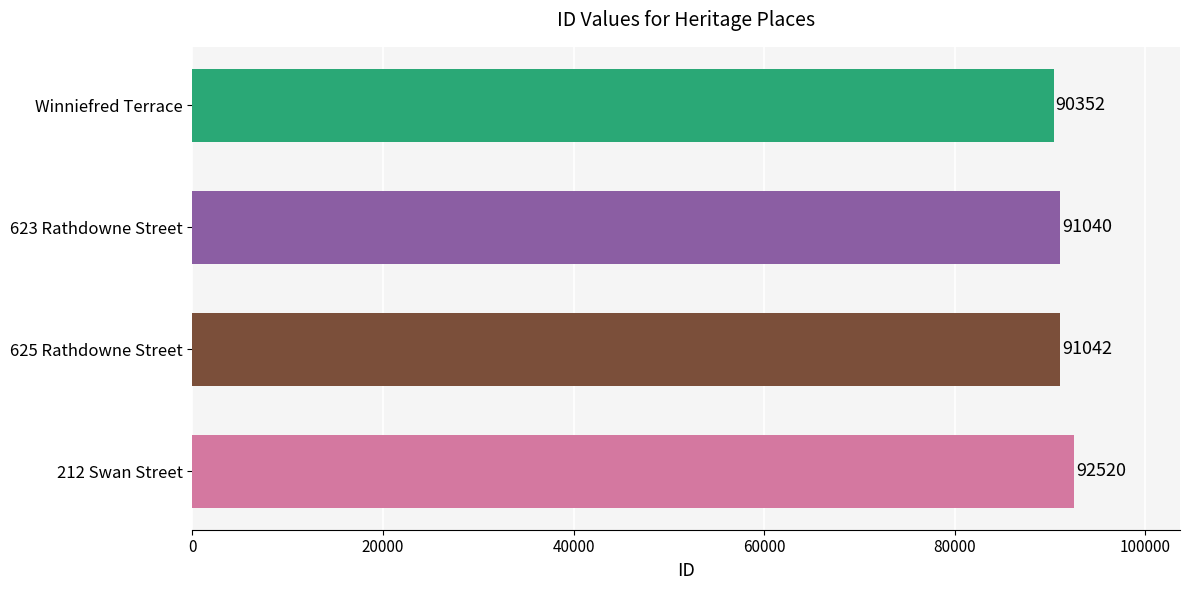

What is the difference between the values at 212 Swan Street and 623 Rathdowne Street?

1480